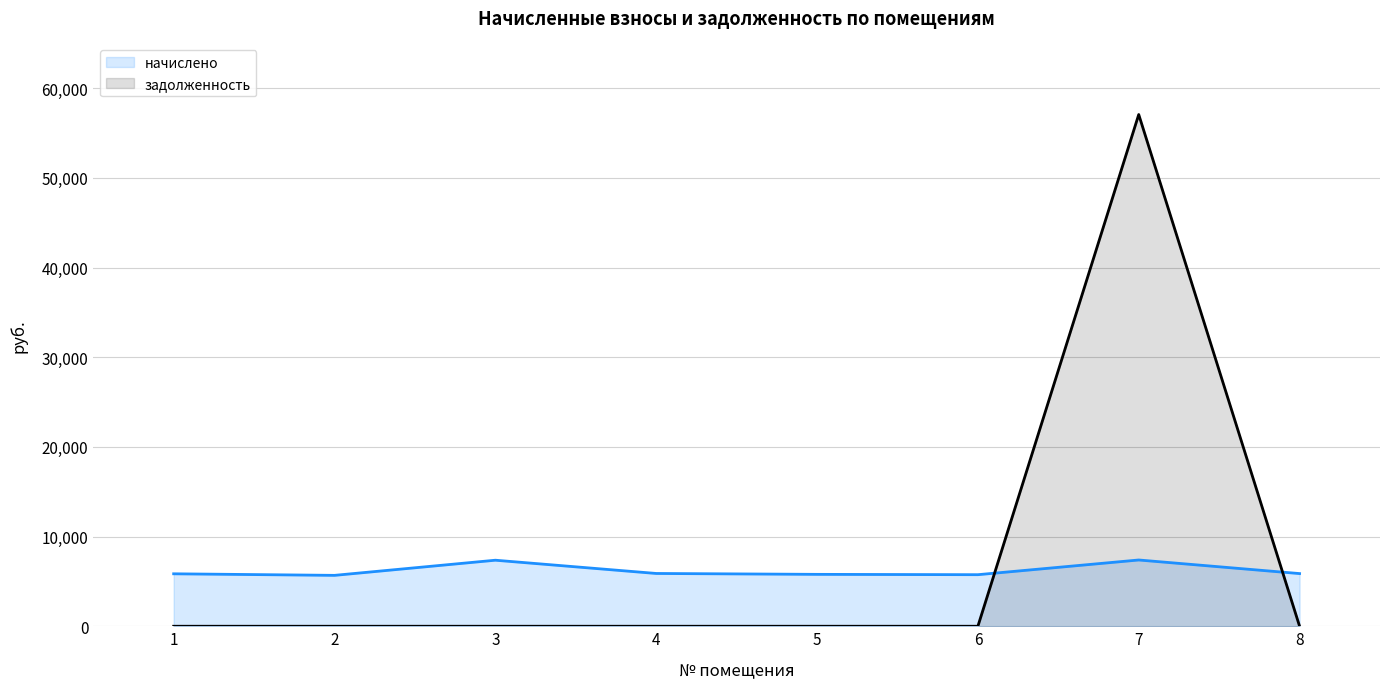

Rank the series at 7 from lowest to highest value.

начислено, задолженность